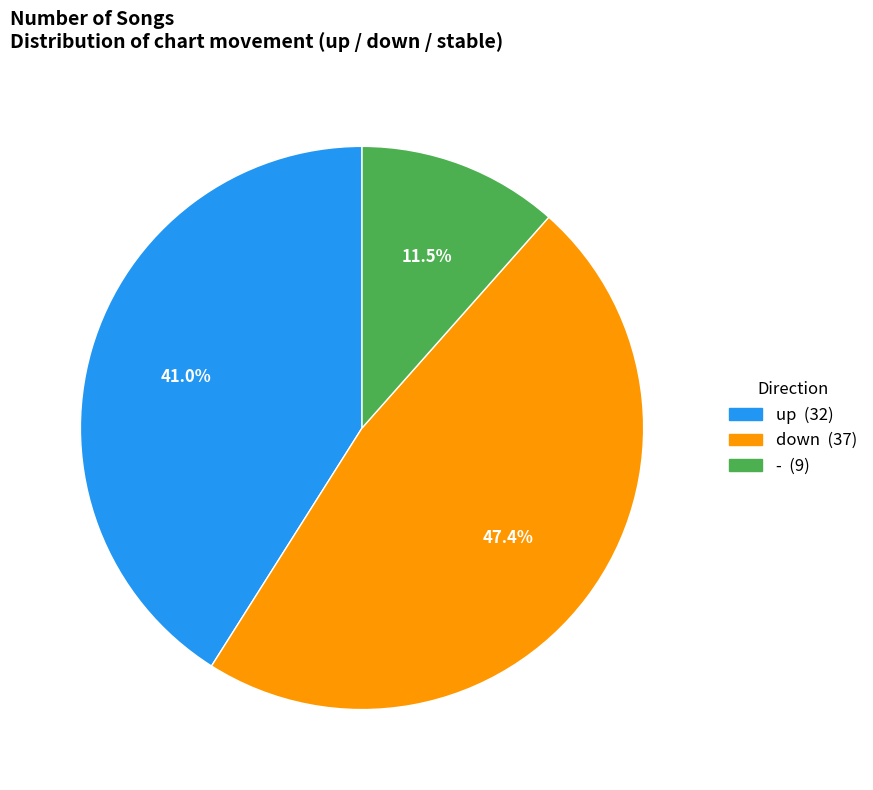

Is there a majority slice in this chart?

No